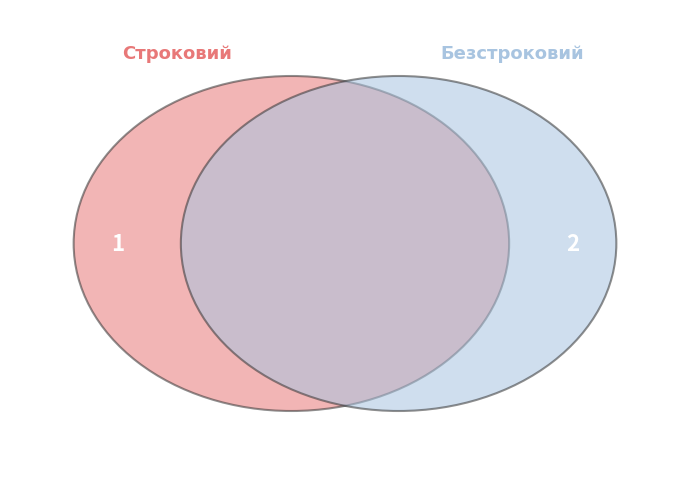

To the nearest percent, what percentage of the pie is Строковий?

33%